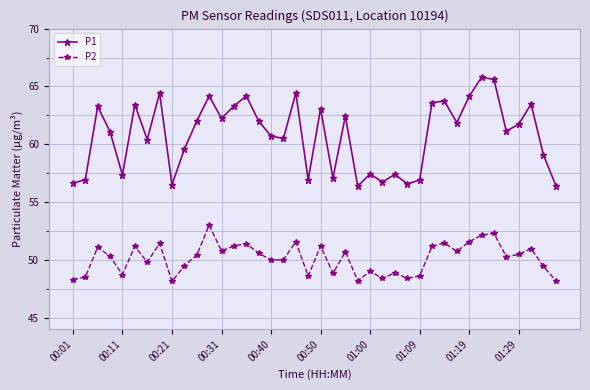

Which series has the largest range (max minus min)?

P1